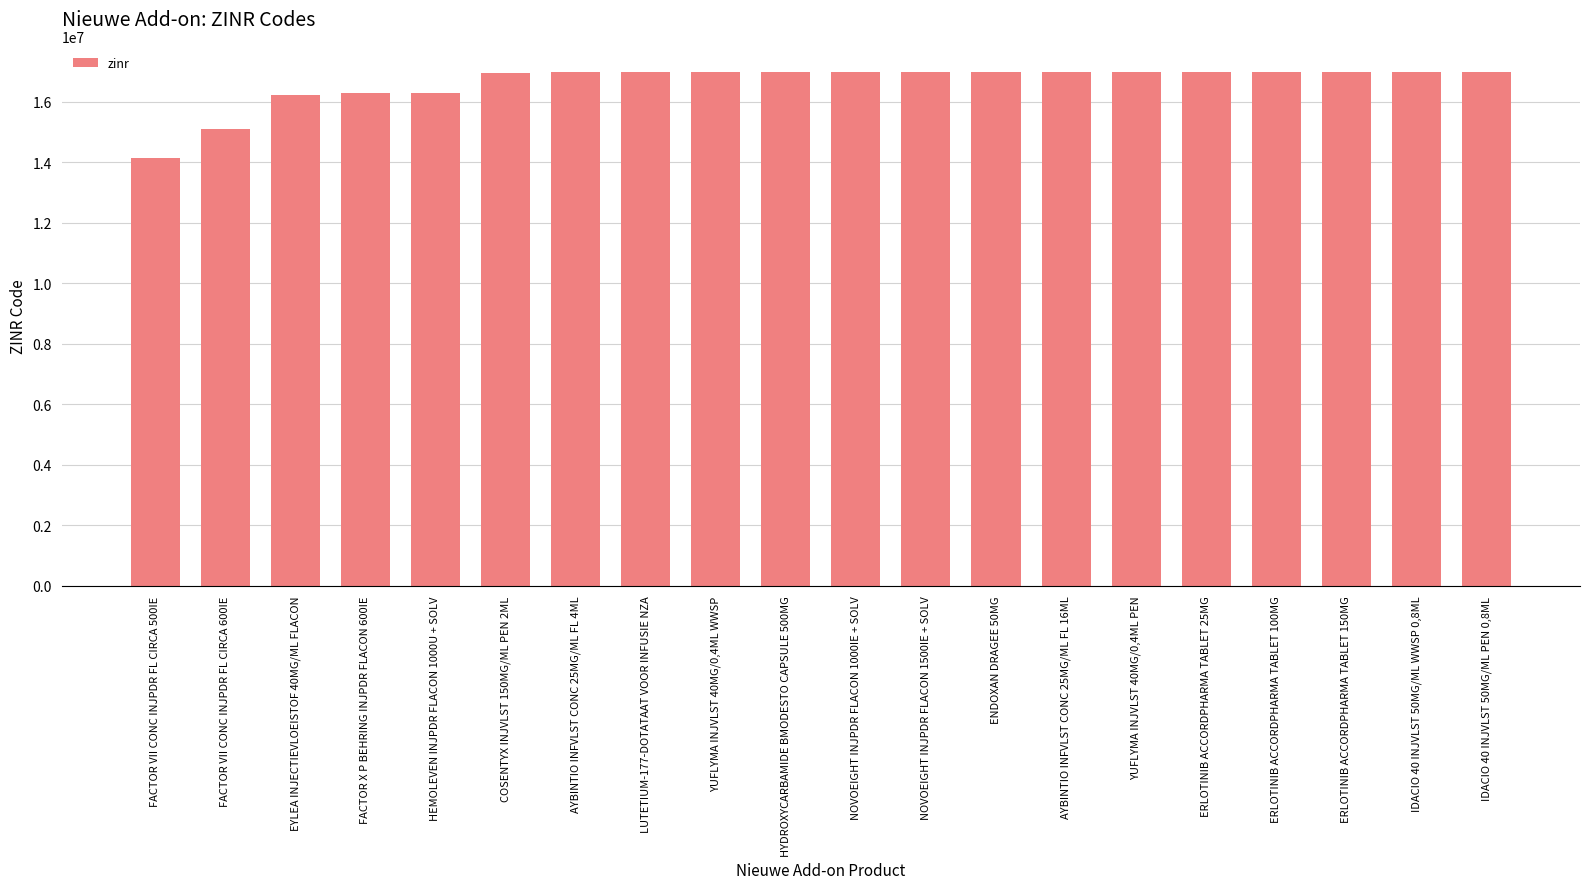

How many values are below 16998324?

10